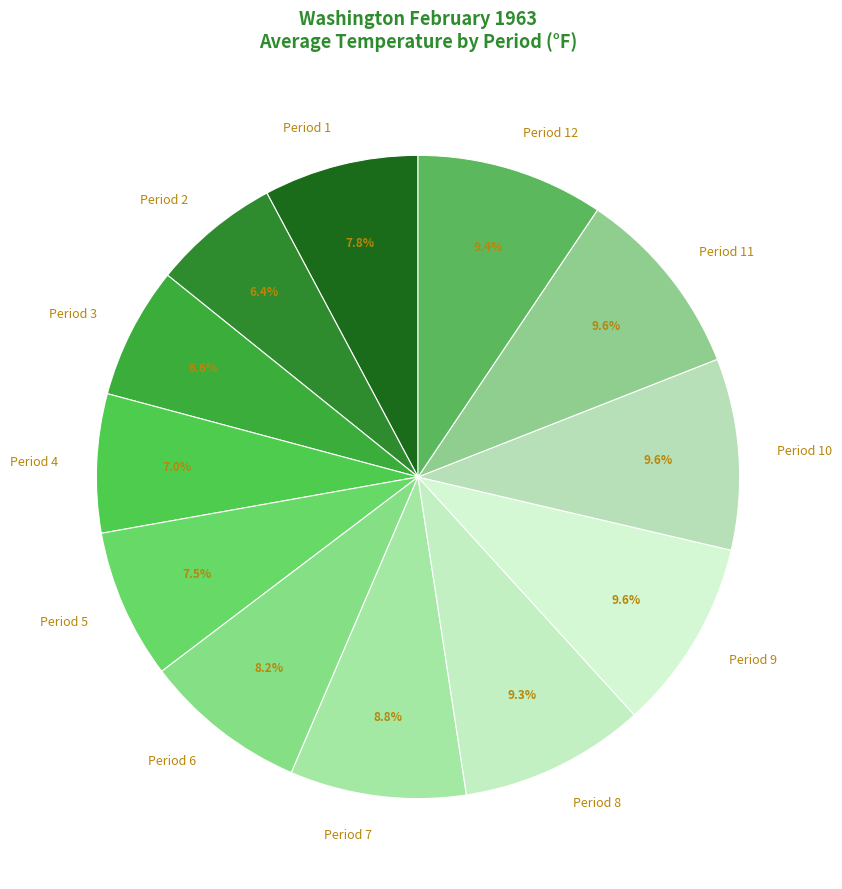

Between Period 6 and Period 10, which is larger?

Period 10